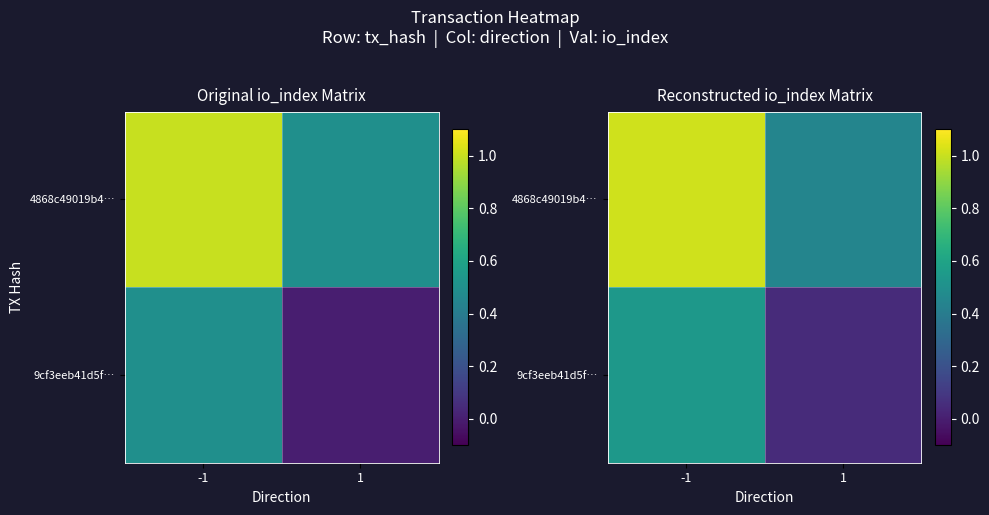

Which series has the widest spread of values?

4868c49019b4…